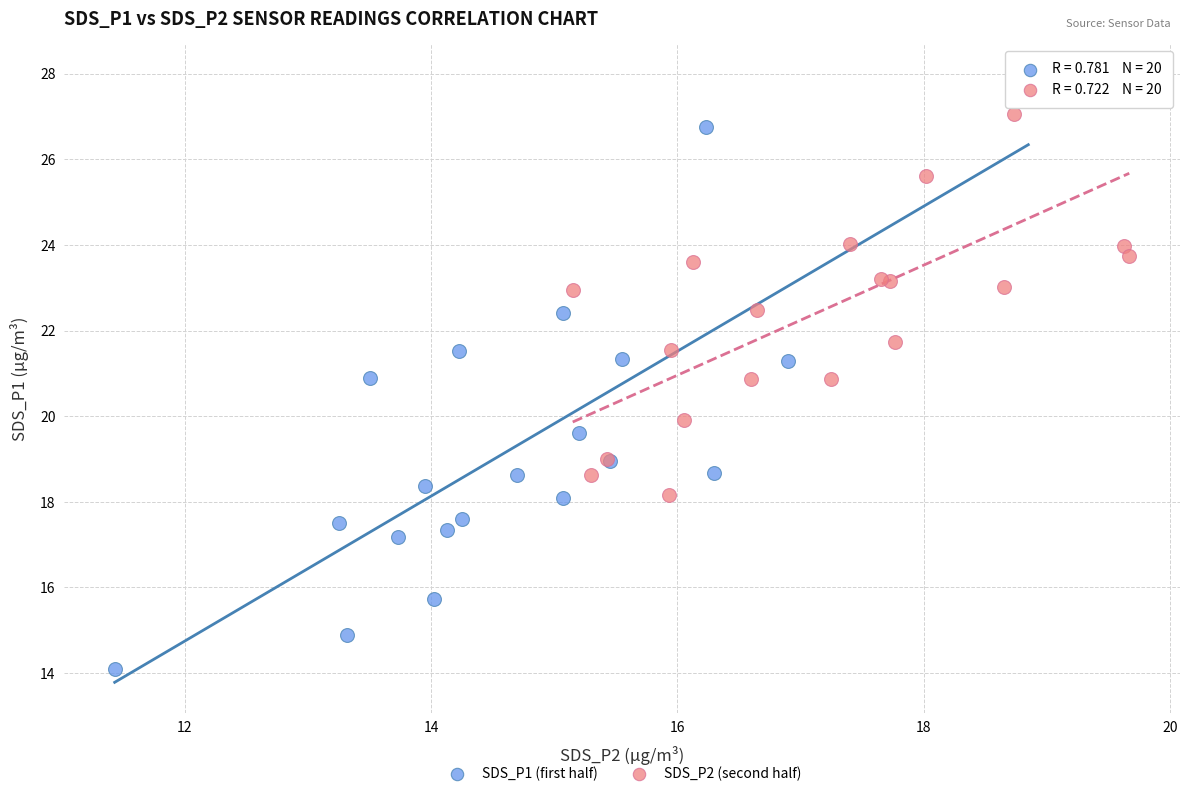

Which series has the largest Y range (max minus min)?

SDS_P1 (first half)